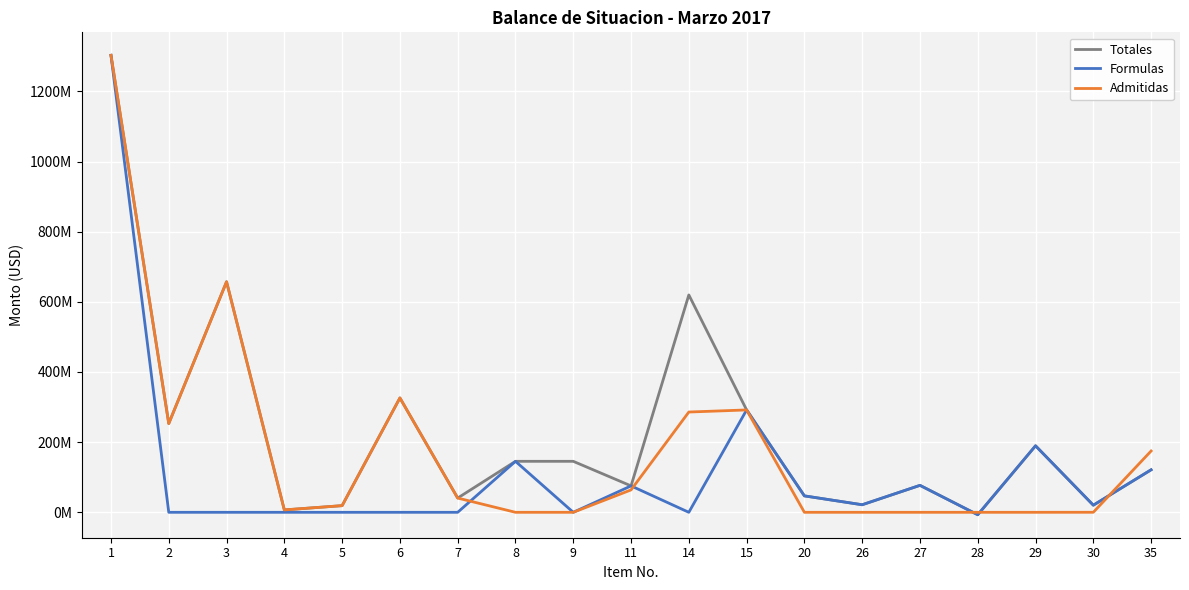

What is the total value across all series at 11?

214488326.5